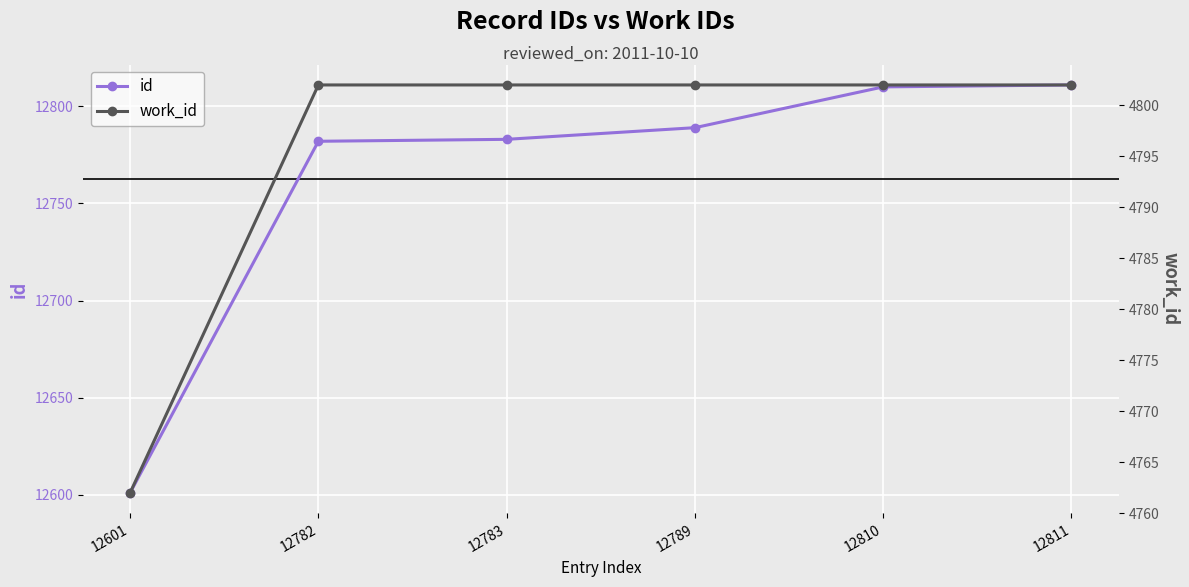

What is the value of the work_id point at the 6th from the left?

4802